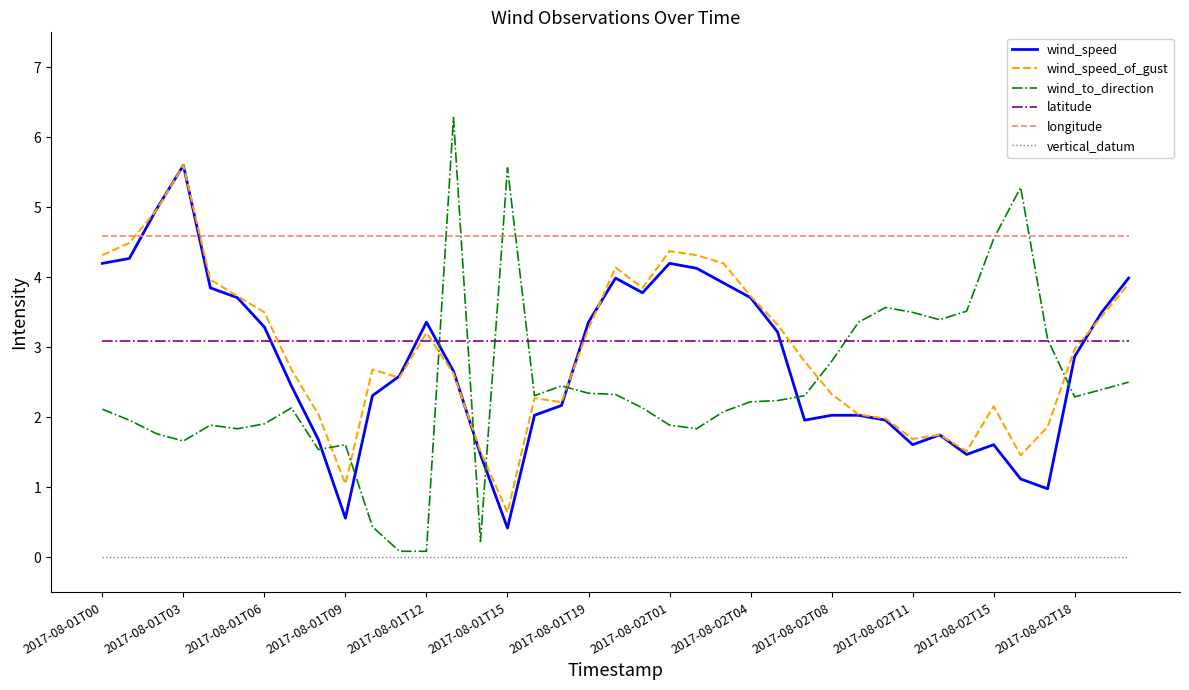

Which series ends up on top after the final intersection of wind_speed and longitude?

longitude